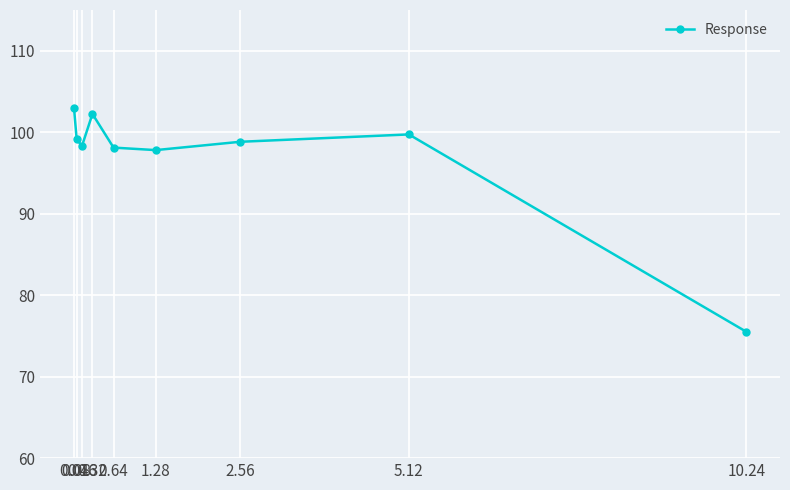

Count the number of categories in the chart.

9